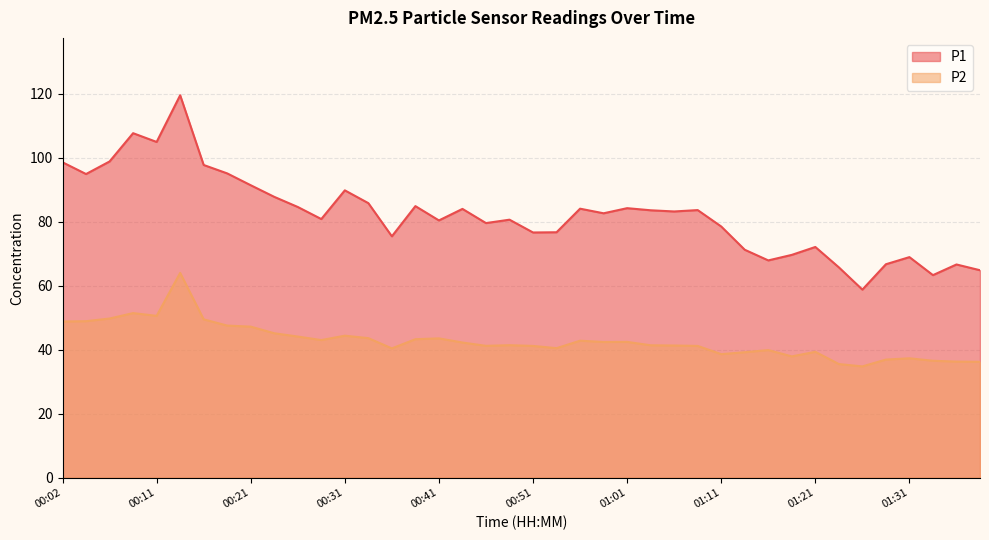

List the series in order of their peak value, highest first.

P1, P2